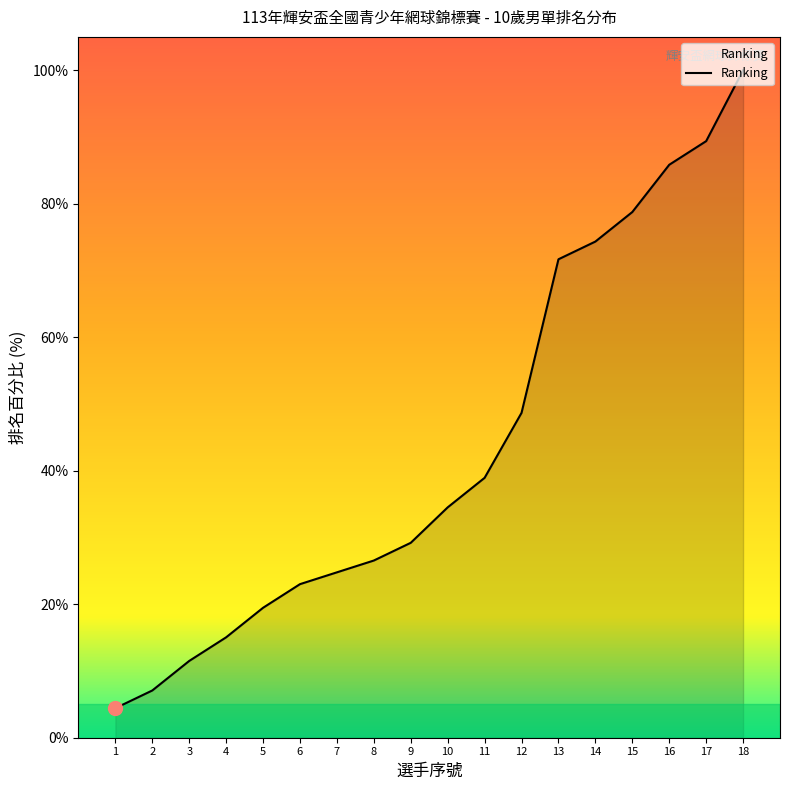

How many lines are shown in the chart?

1